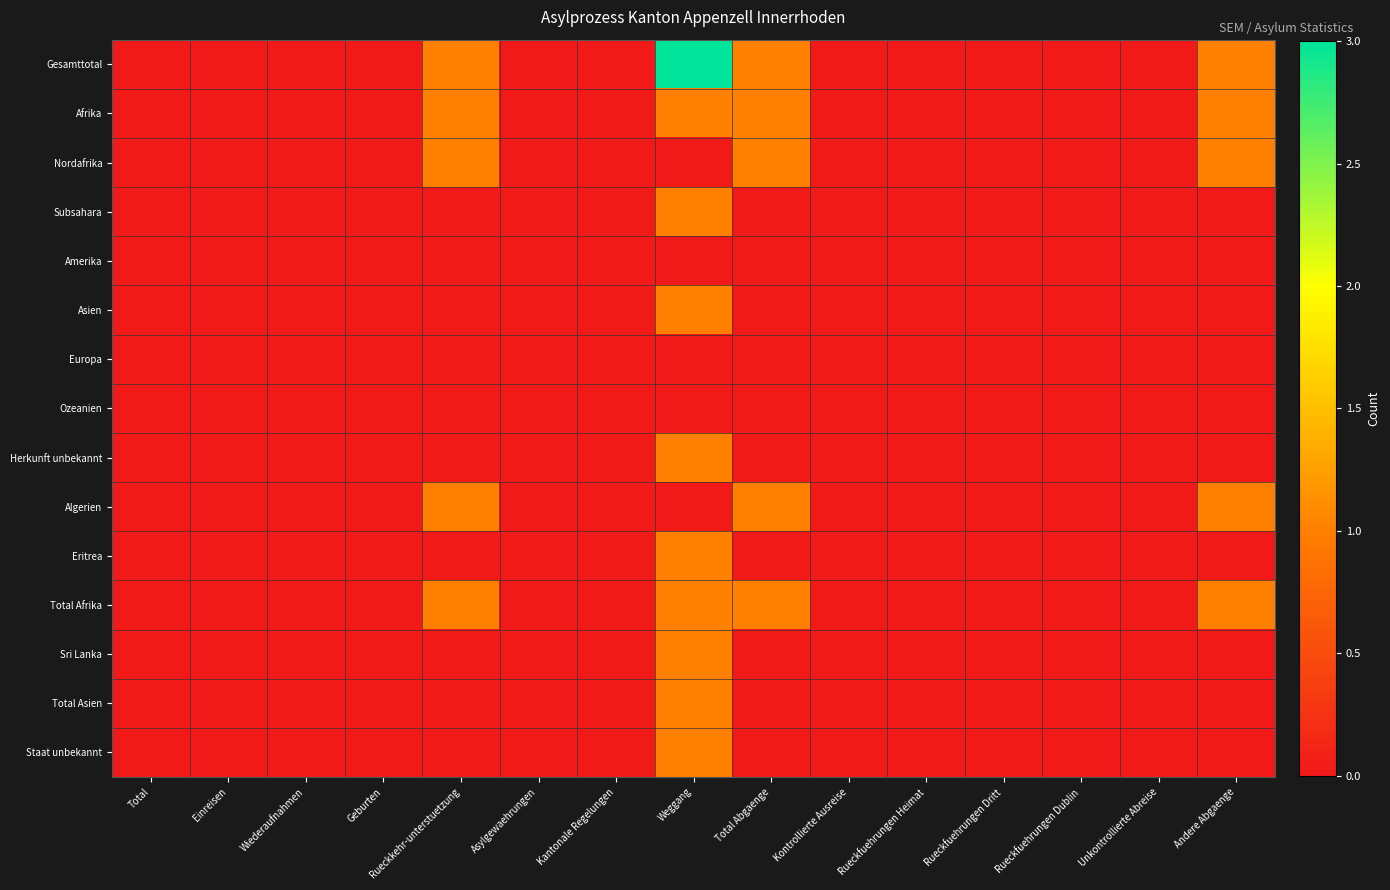

Which series has the largest total across all categories?

Gesamttotal